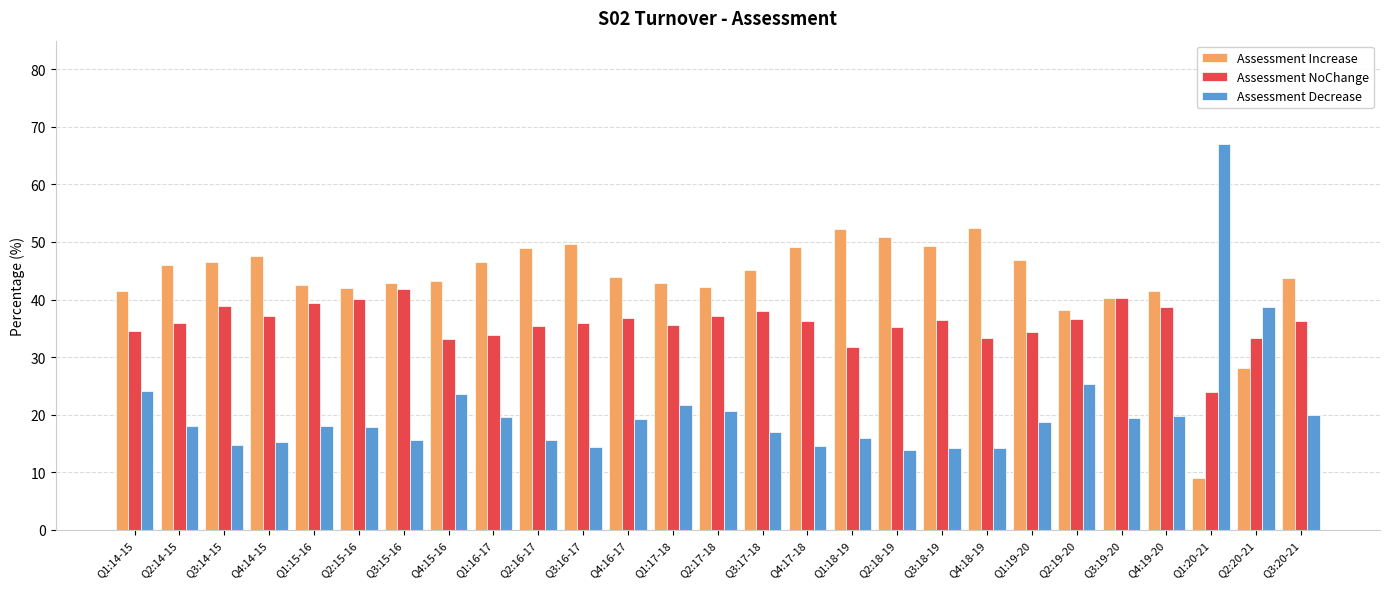

How many bars are there in each group?

3